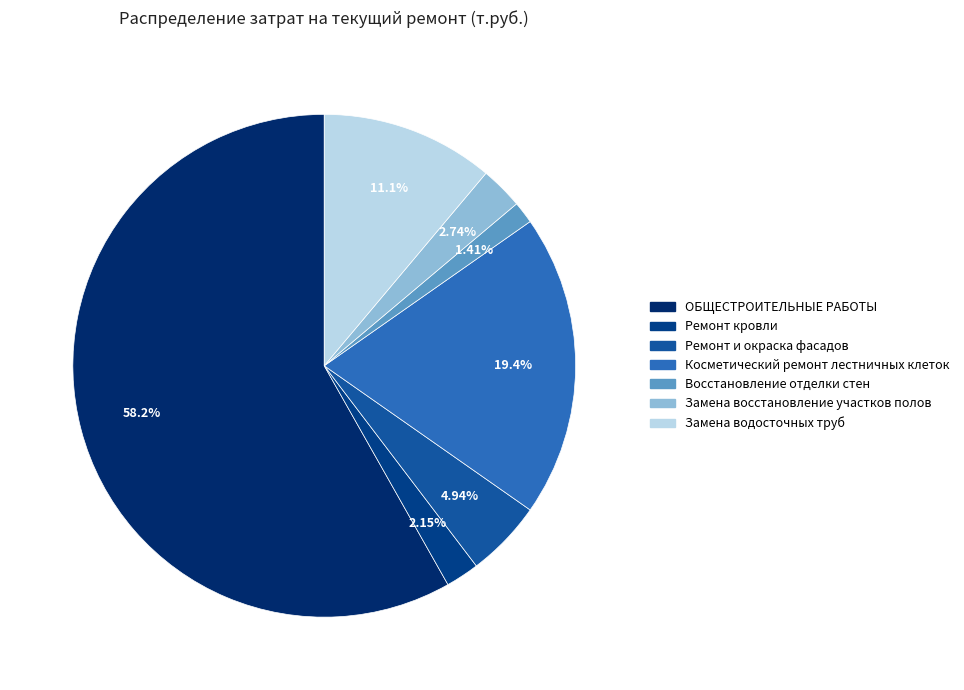

What percentage is the Ремонт кровли slice, to the nearest percent?

2%